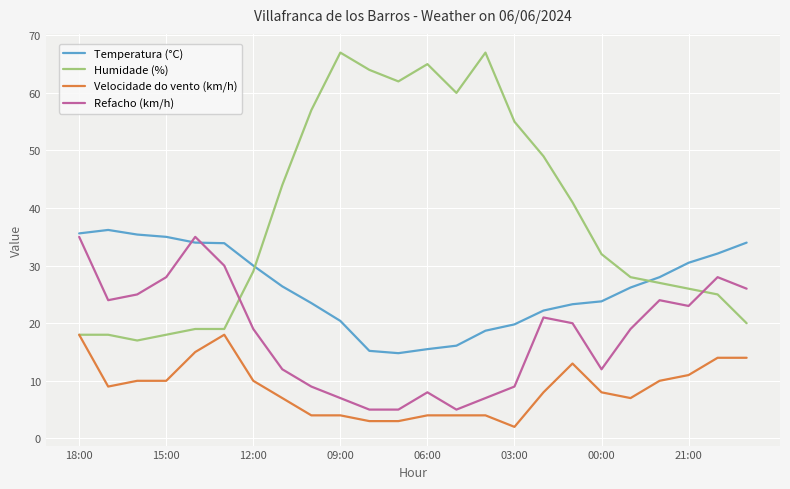

Which series has the widest spread of values?

Humidade (%)